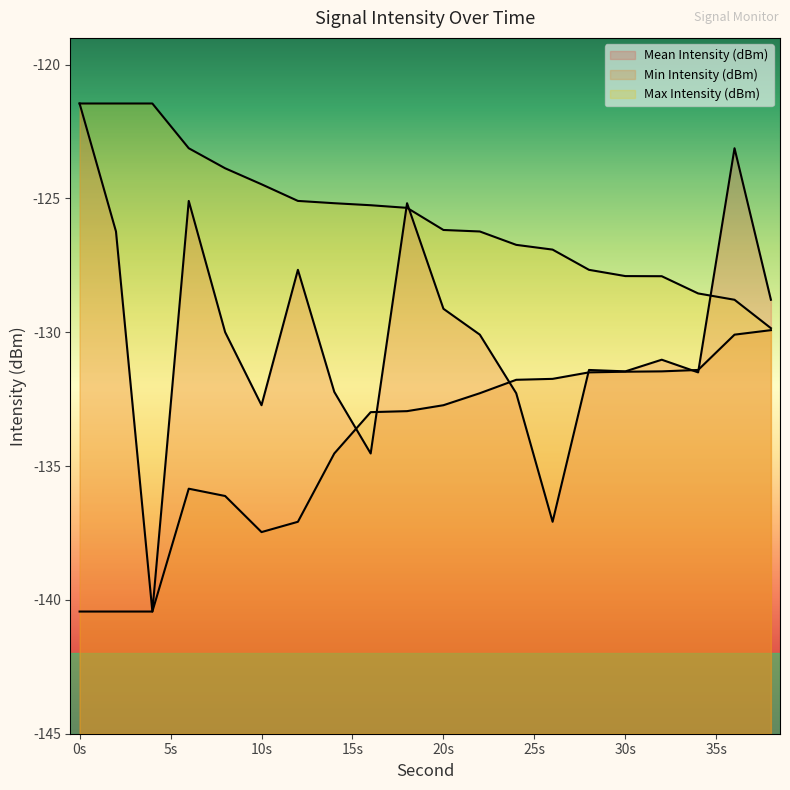

True or false: Max Intensity (dBm) and Min Intensity (dBm) cross at least once.

False